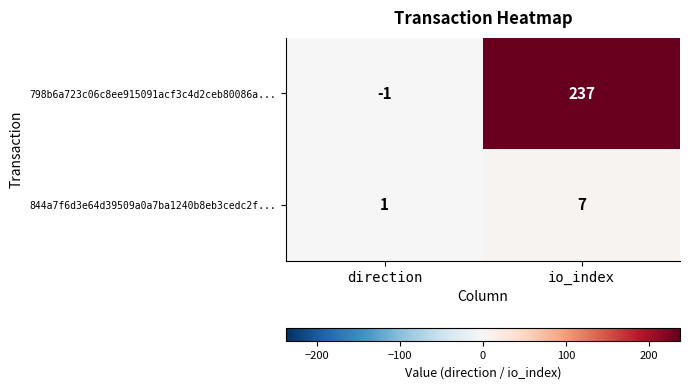

Rank the series by their maximum value, from highest to lowest.

798b6a723c06c8ee915091acf3c4d2ceb80086a..., 844a7f6d3e64d39509a0a7ba1240b8eb3cedc2f...